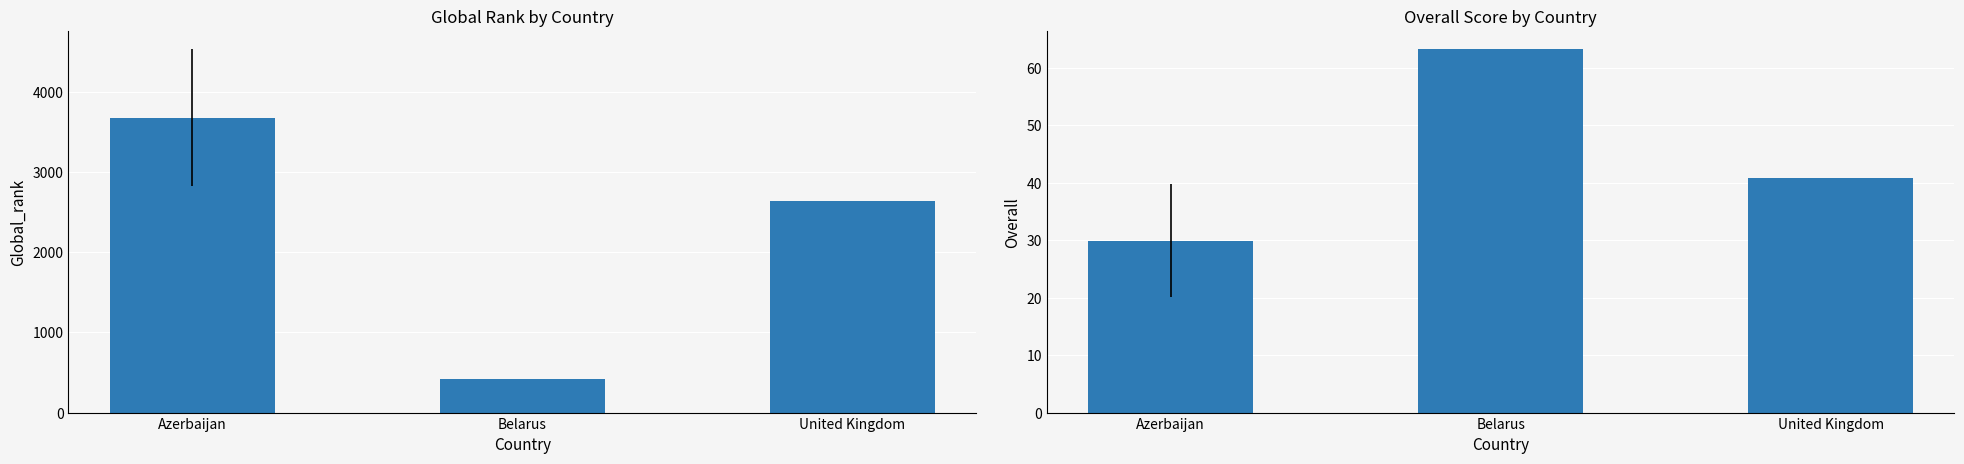

Which has a higher value, United Kingdom or Azerbaijan?

Azerbaijan